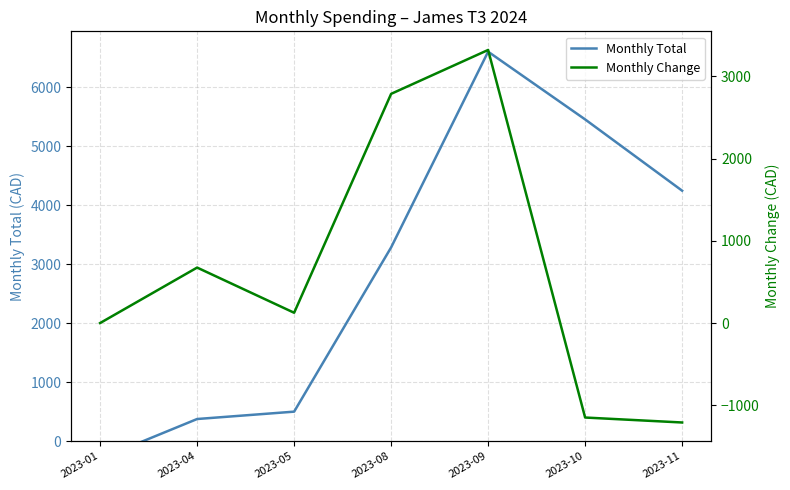

List the series in order of their overall mean, highest first.

Monthly Total, Monthly Change